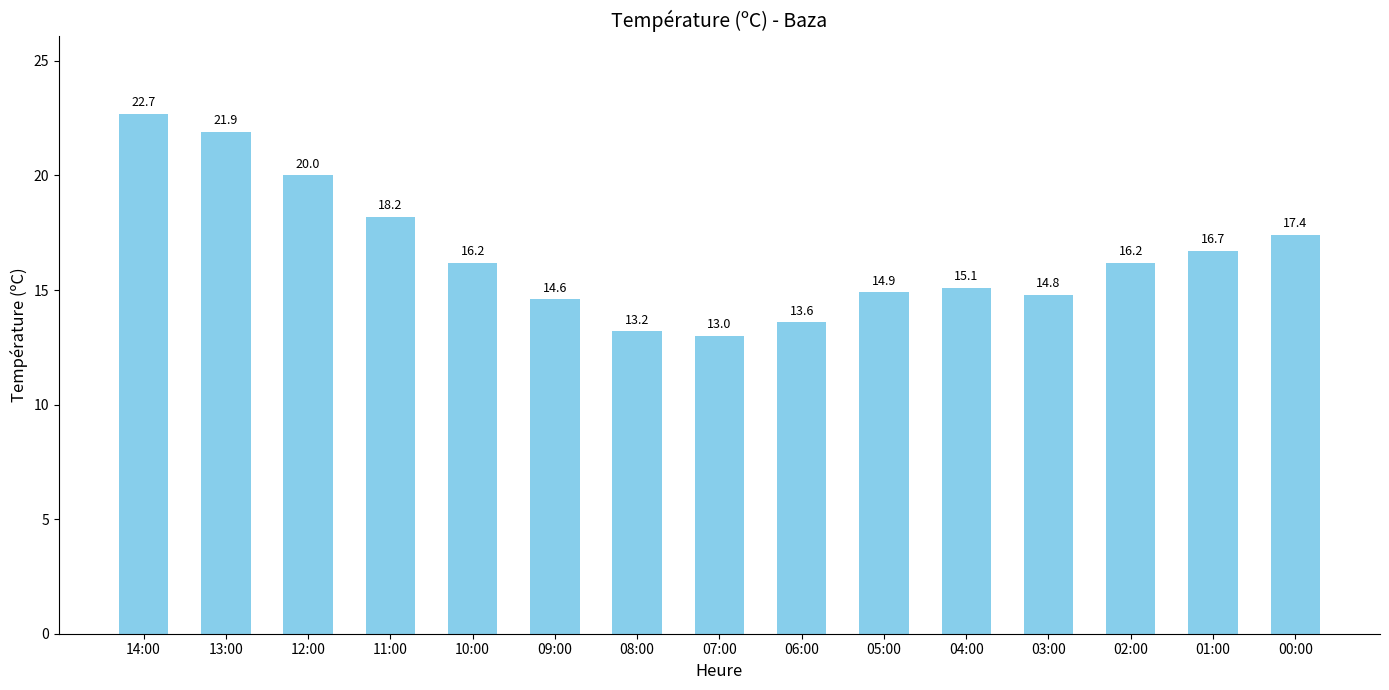

What is the value of the 3rd bar from the left?

20.0